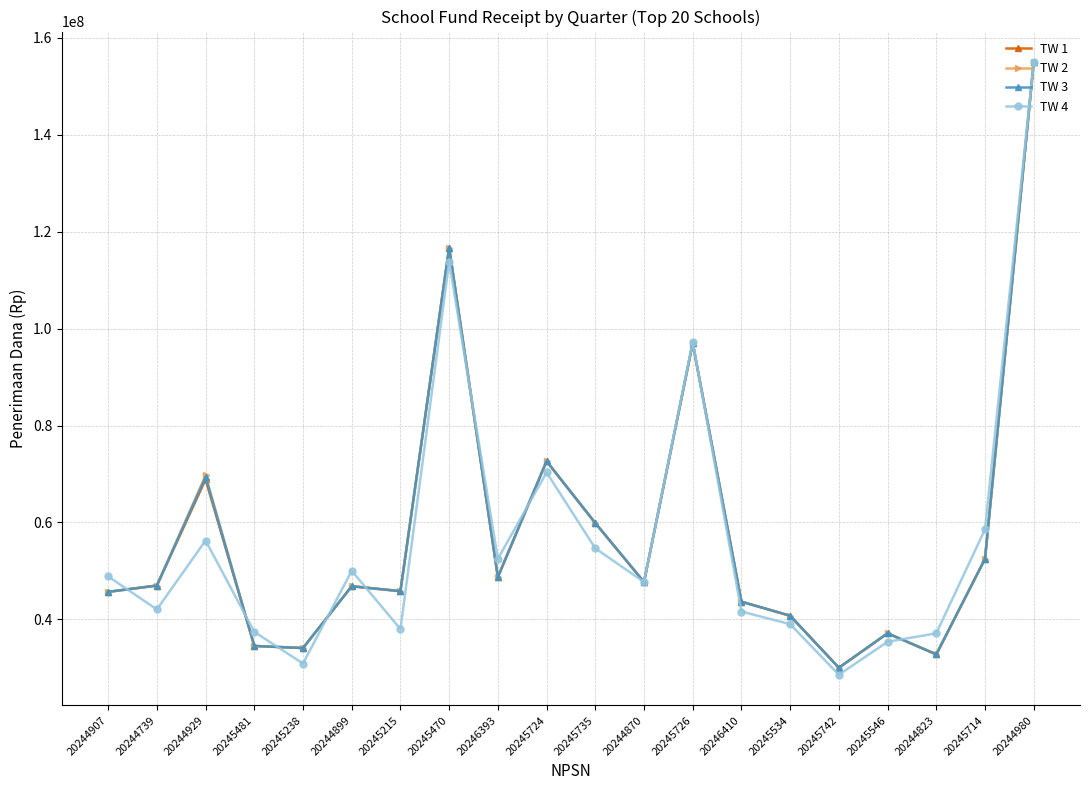

The value of TW 4 at 20244870 is 47705000. True or false?

True